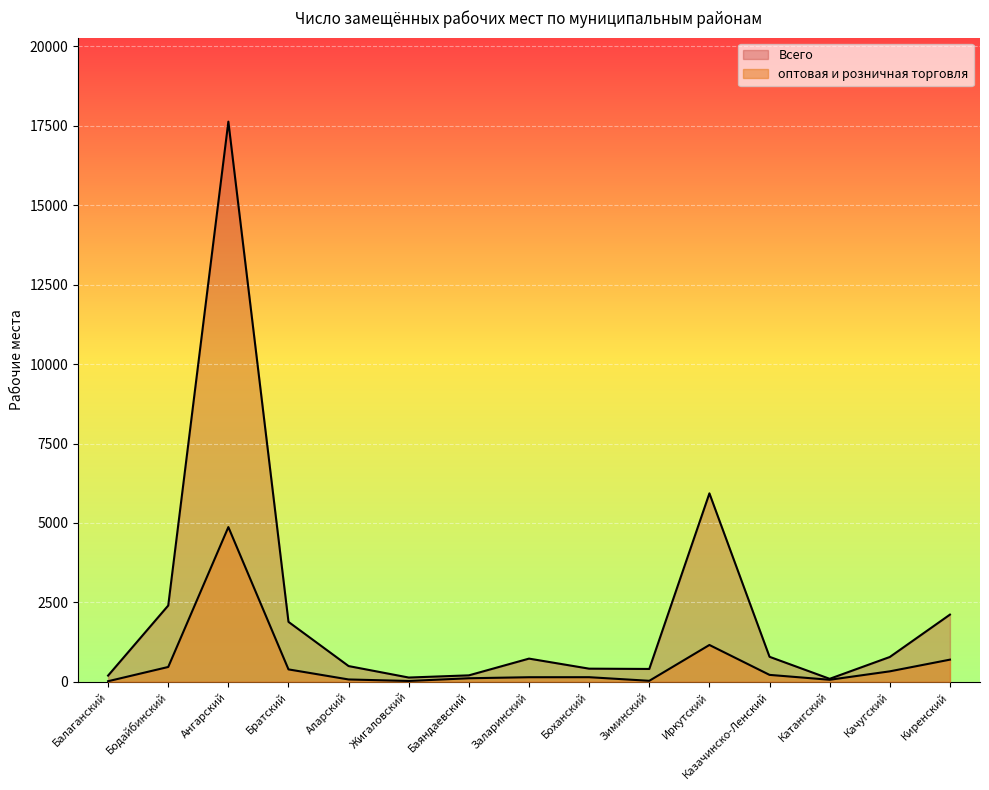

True or false: оптовая и розничная торговля has more than 1 interior local peaks.

True